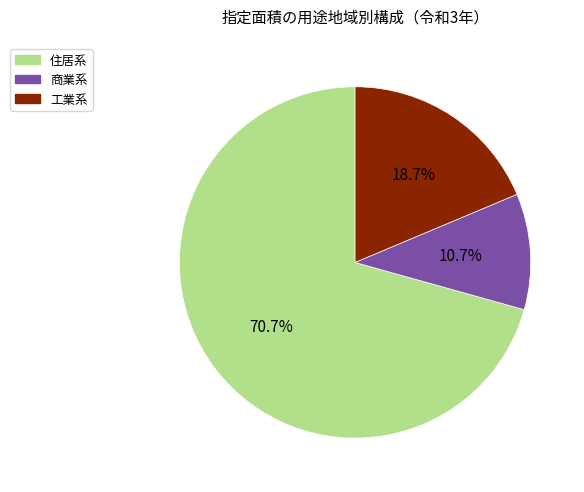

Combined, what portion of the pie is 住居系 and 工業系?

89.3%